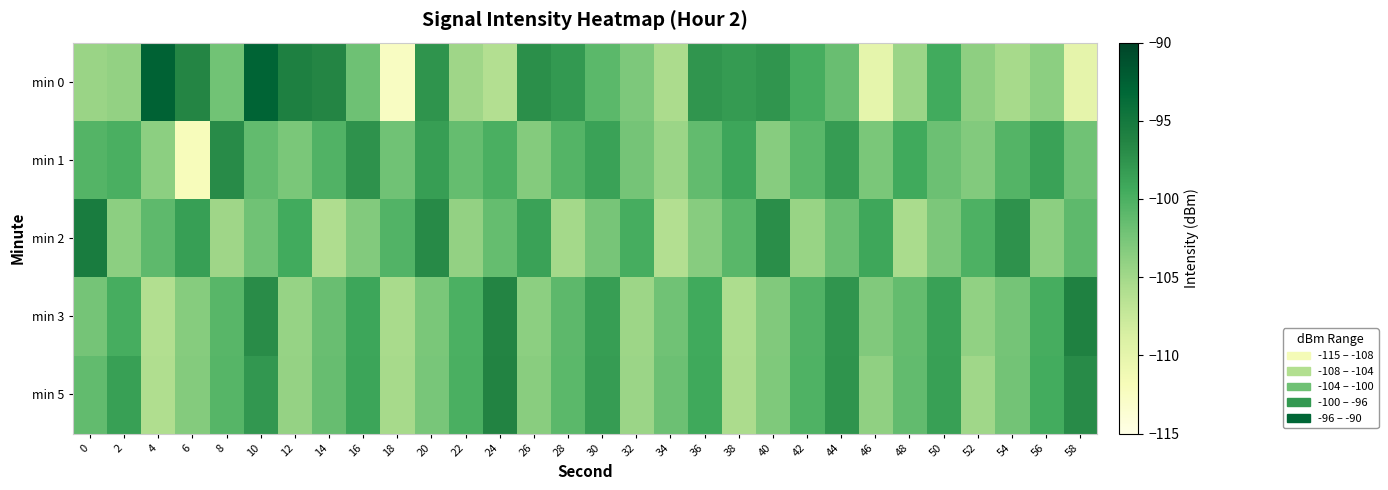

List the series in order of their peak value, lowest first.

min 1, min 5, min 3, min 2, min 0